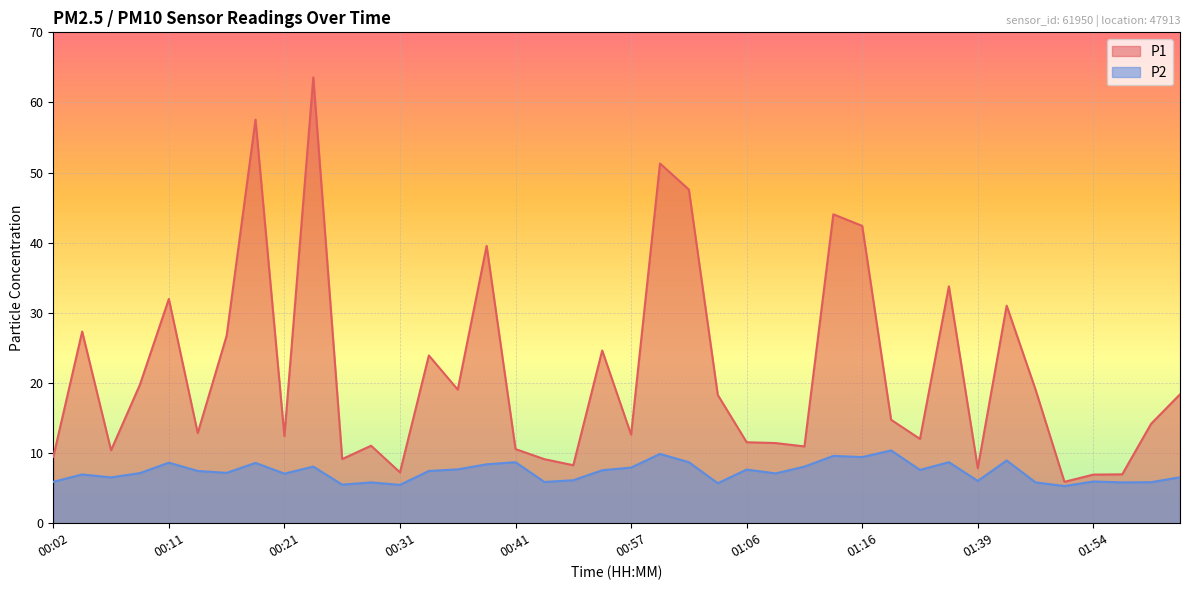

How many interior local valleys does the P2 series have?

13